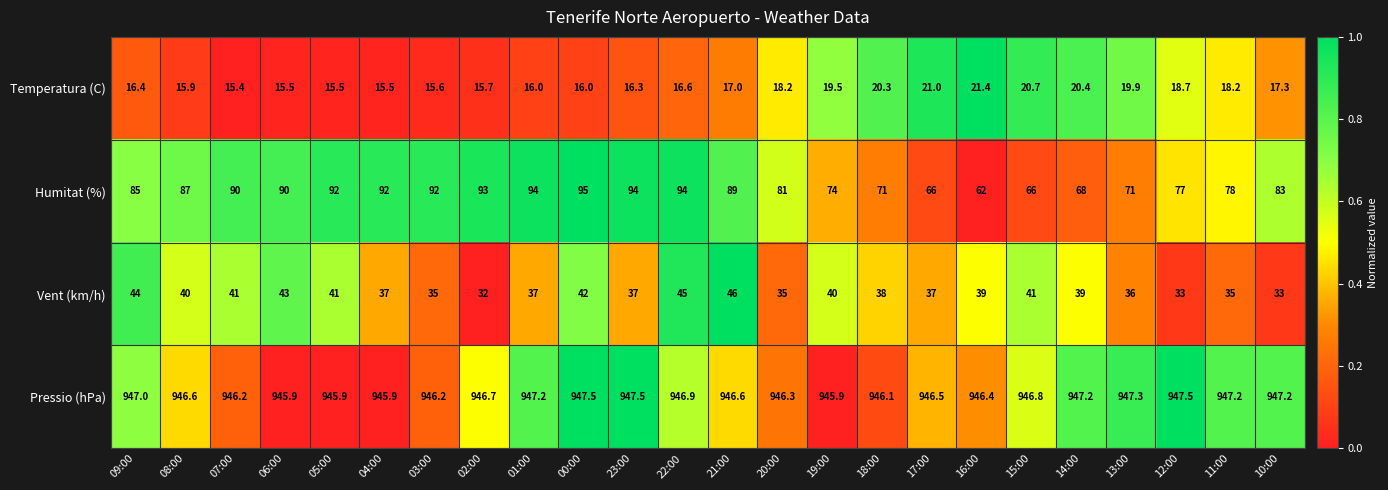

What is the approximate value of Temperatura (C) at 13:00?

19.9